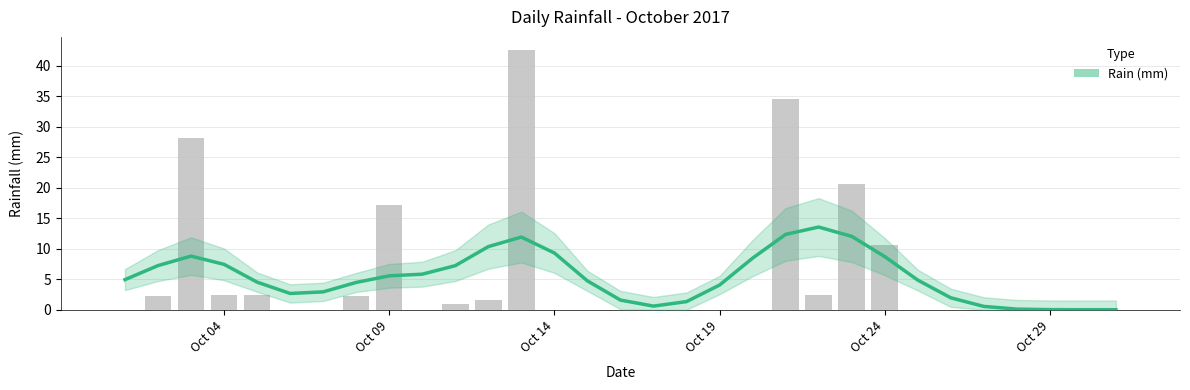

Are the bars grouped side by side (vs. stacked)?

No